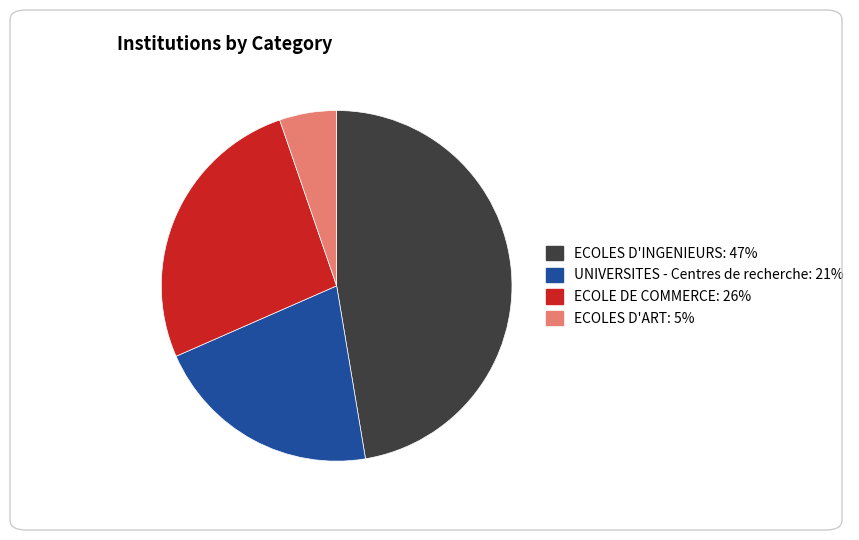

Which has a higher value, ECOLES D'ART or ECOLE DE COMMERCE?

ECOLE DE COMMERCE